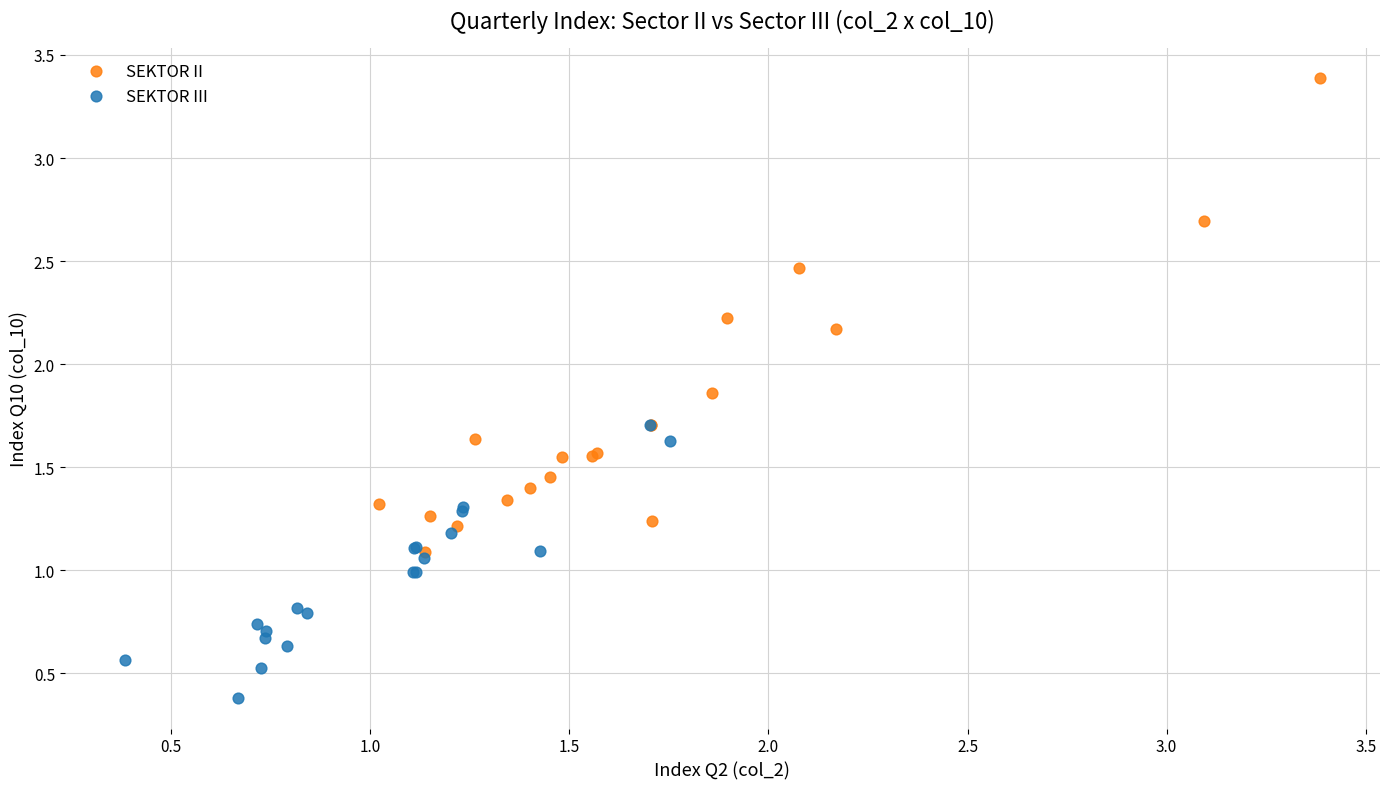

Which series has the largest Y range (max minus min)?

SEKTOR II